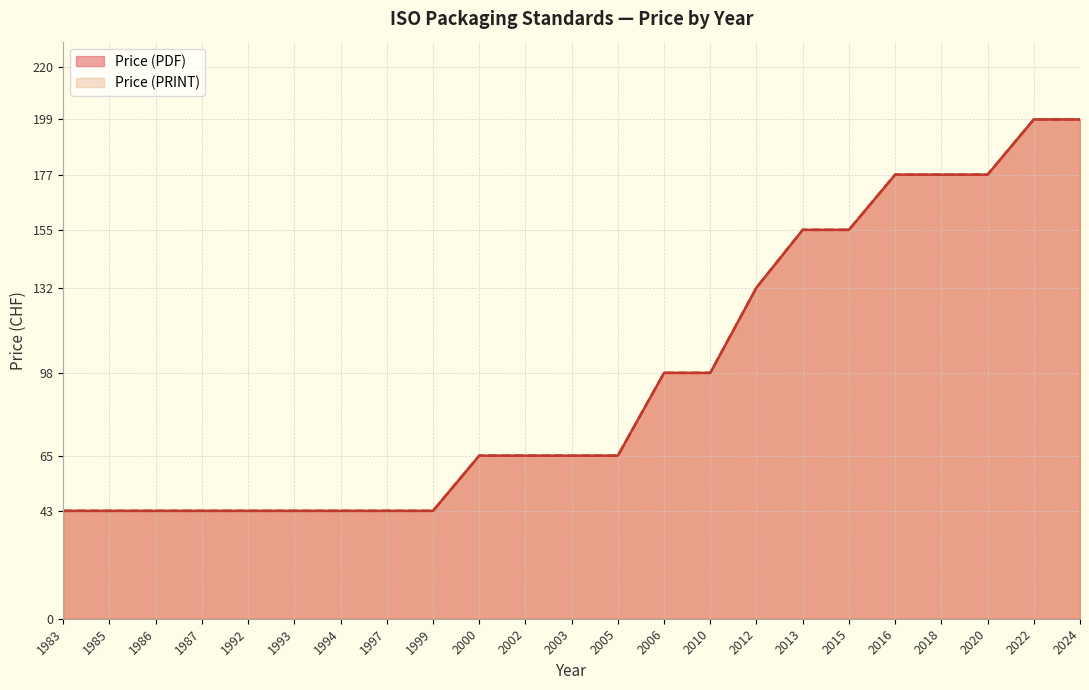

True or false: Price (PDF) and Price (PRINT) cross at least once.

False